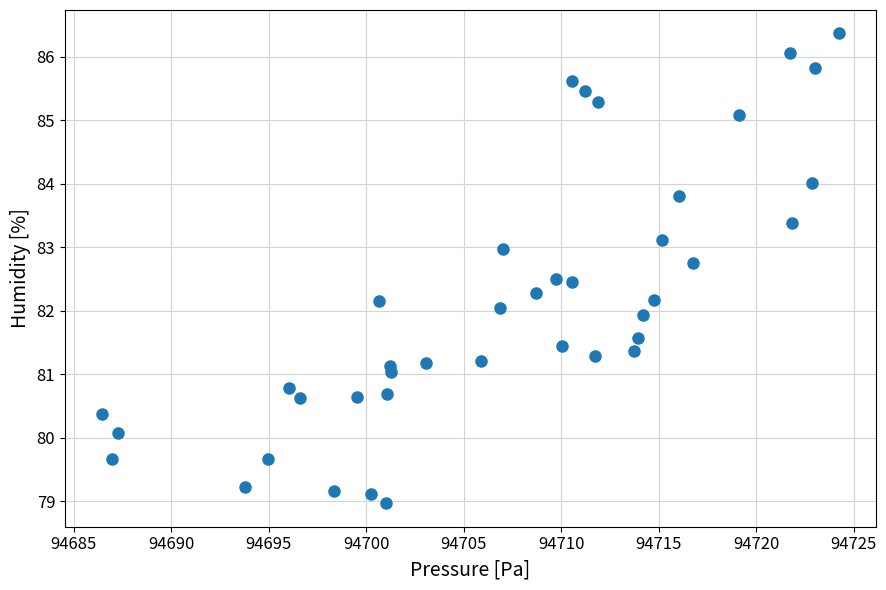

What is the range of Y values (max minus min)?

7.4